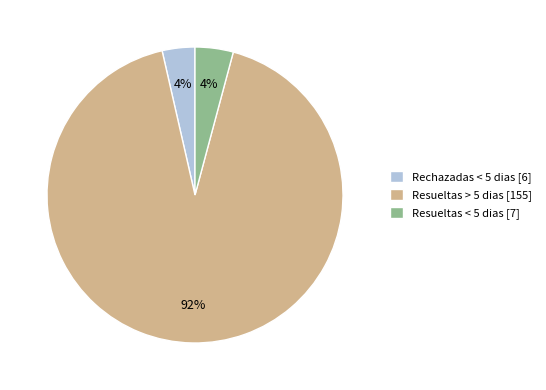

To the nearest percent, what is the combined percentage of Resueltas > 5 dias [155] and Rechazadas < 5 dias [6]?

96%